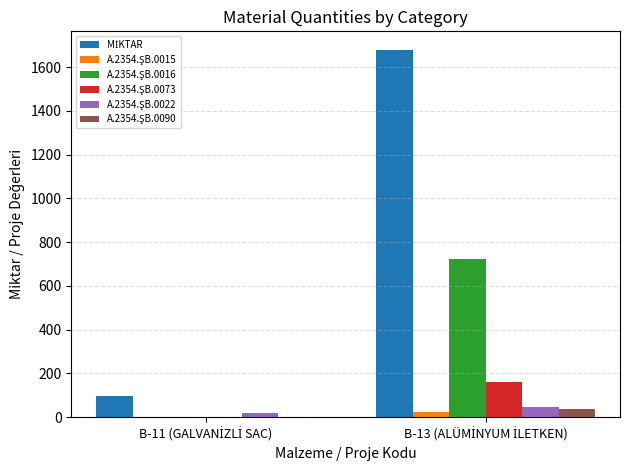

What is the greatest value displayed?

1680